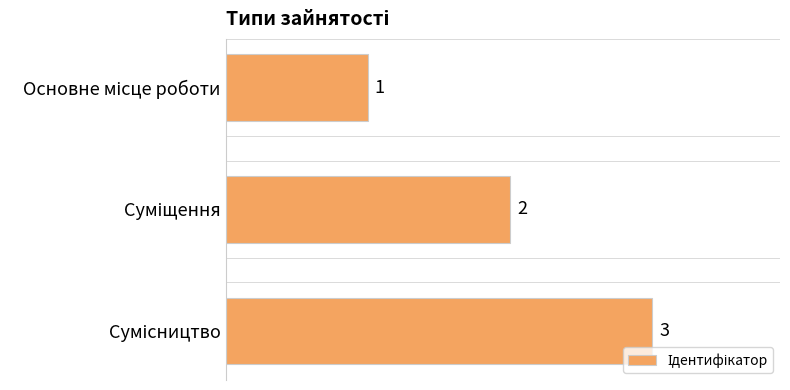

What is the difference between the maximum and minimum values?

2